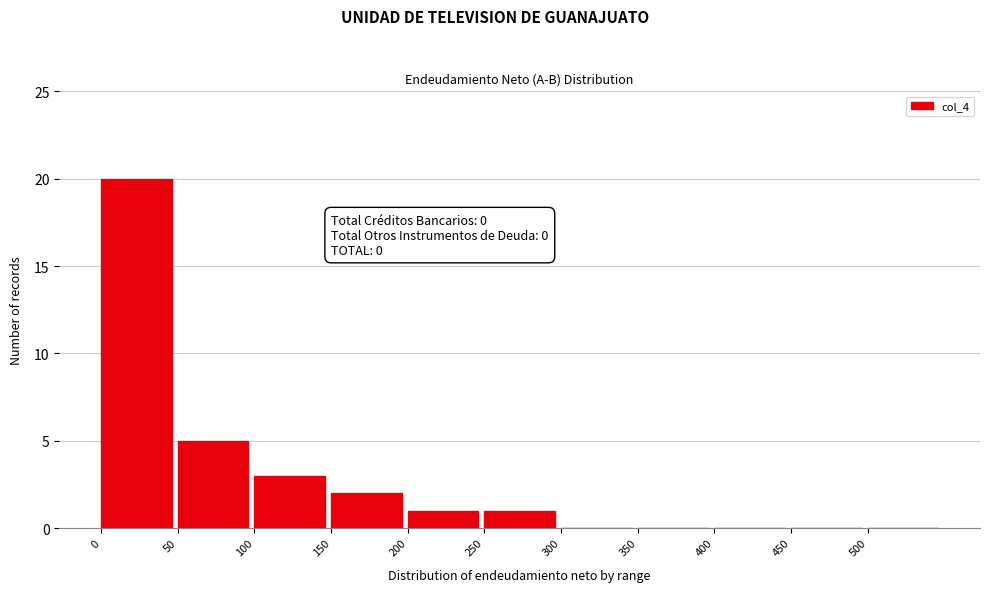

Reading left to right, list all the values displayed in this chart.

0=20	50=5	100=3	150=2	200=1	250=1	300=0	350=0	400=0	450=0	500=0